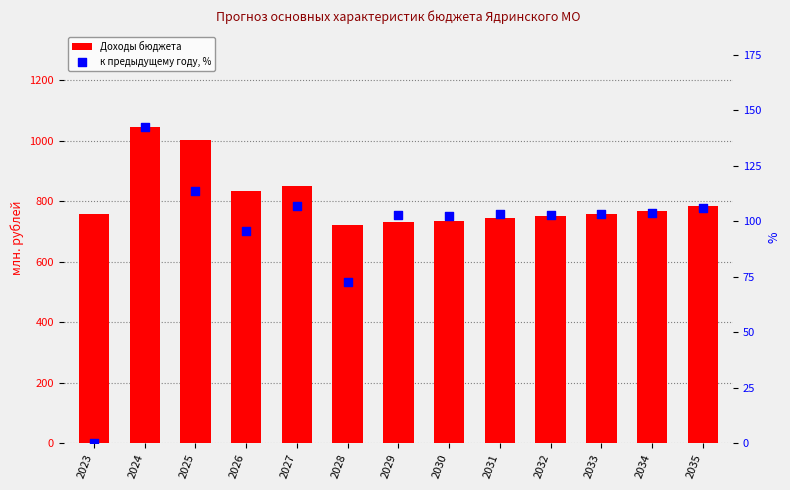

At which category is the sum across all series the highest?

2024